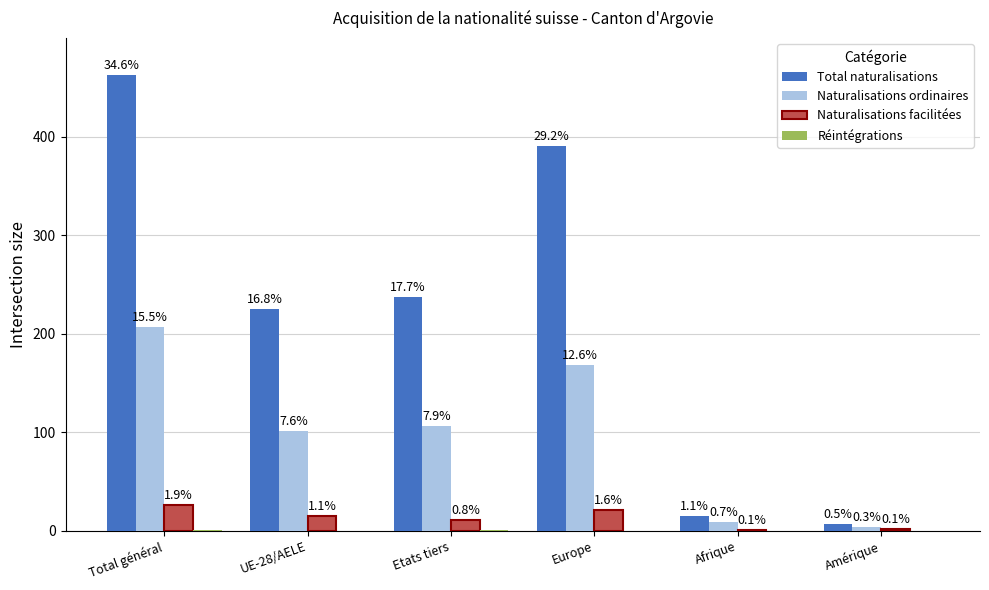

What is the spread (max minus min) of values at Afrique?

15